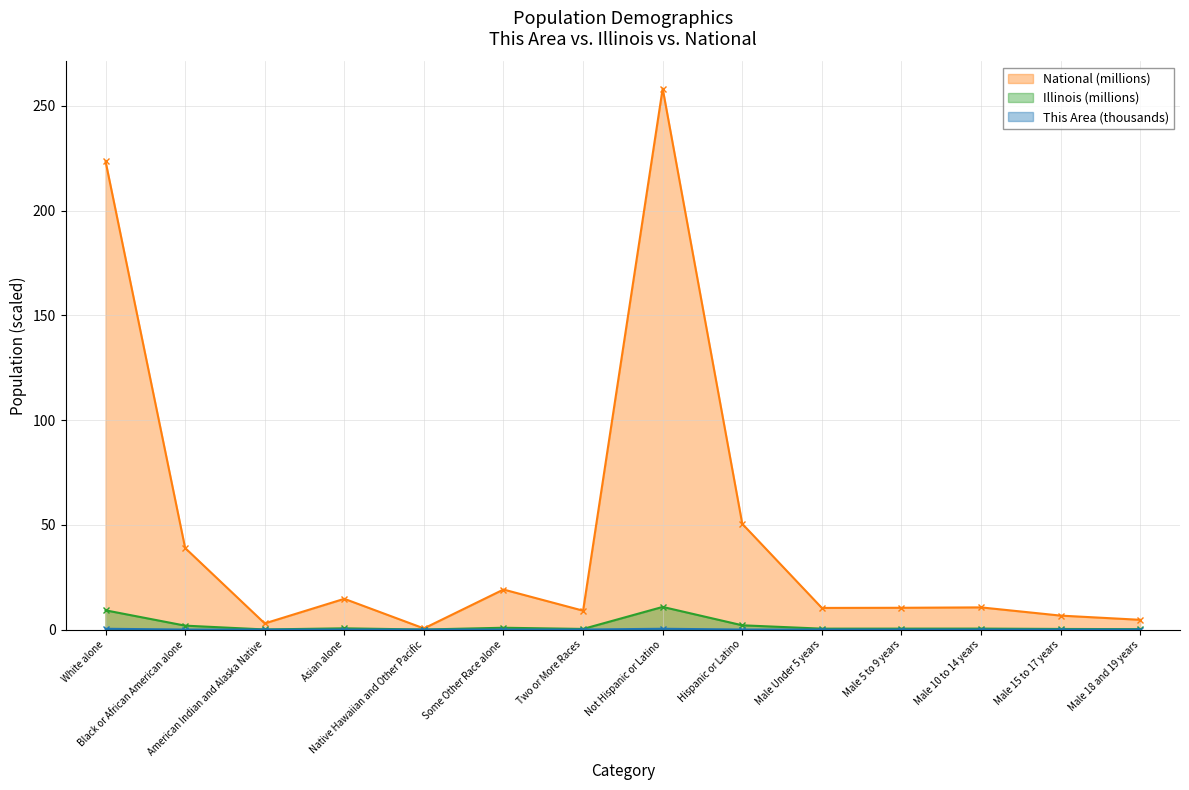

Which category has the highest value across all series?

Not Hispanic or Latino